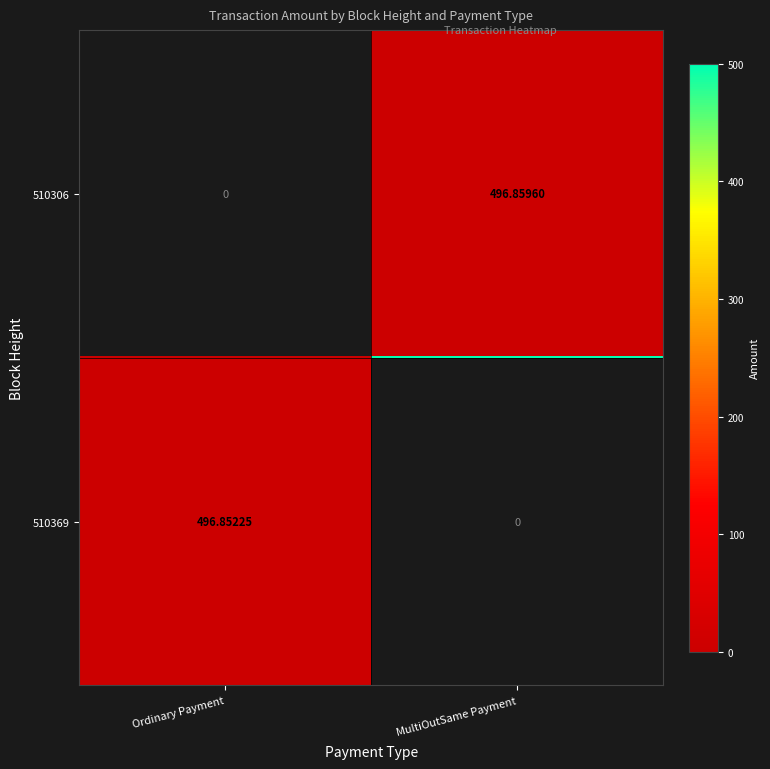

Which category has the lowest value in the 510369 series?

MultiOutSame Payment